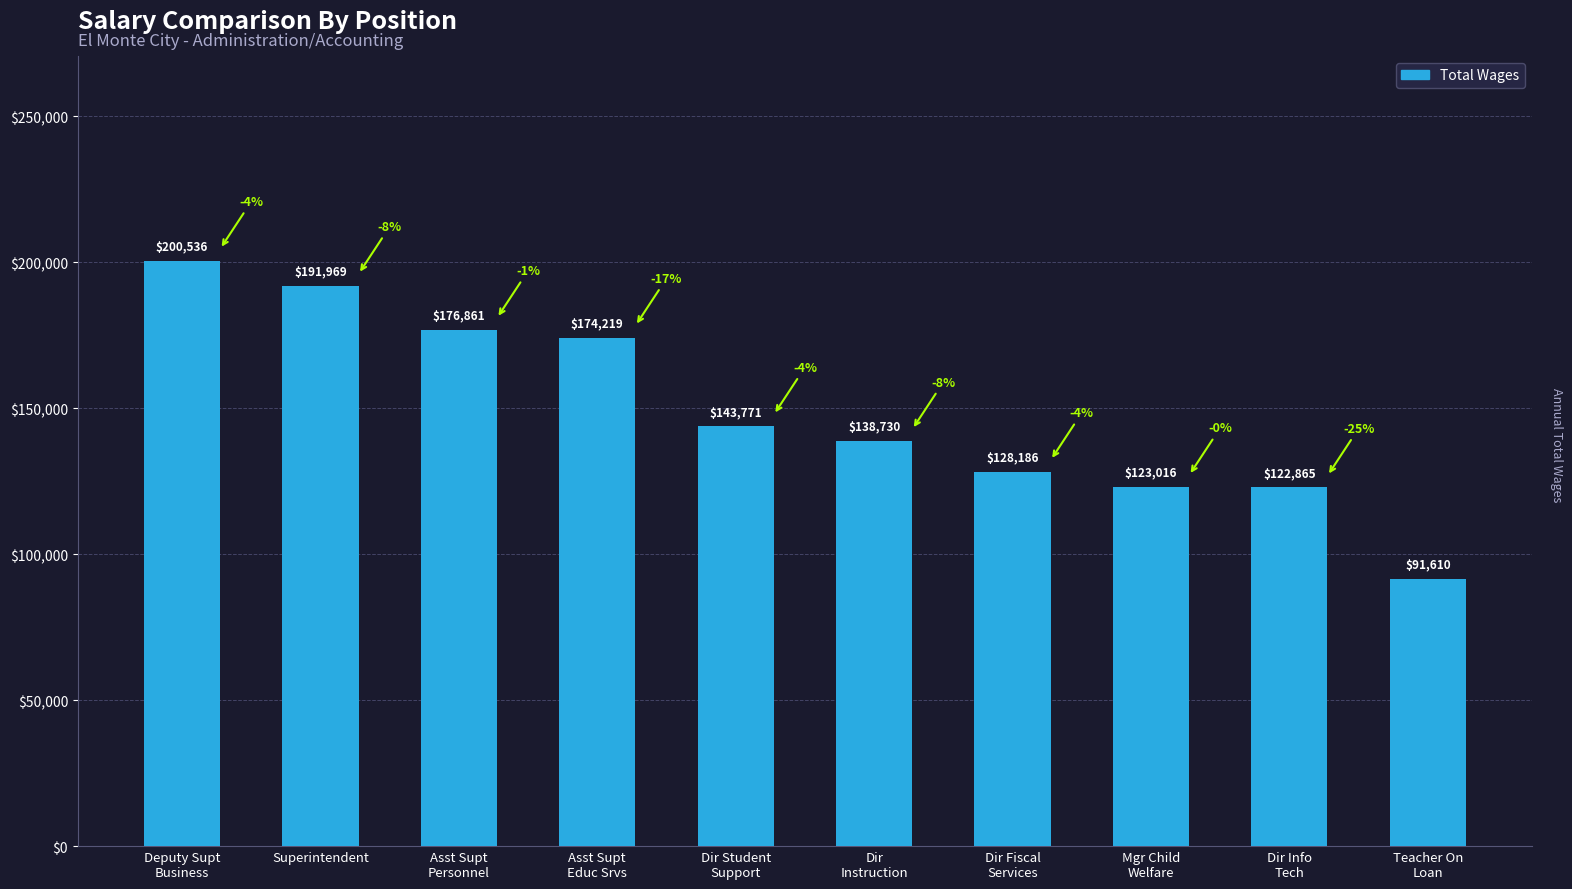

The chart shows a value of 174219 at Asst Supt
Educ Srvs. True or false?

True